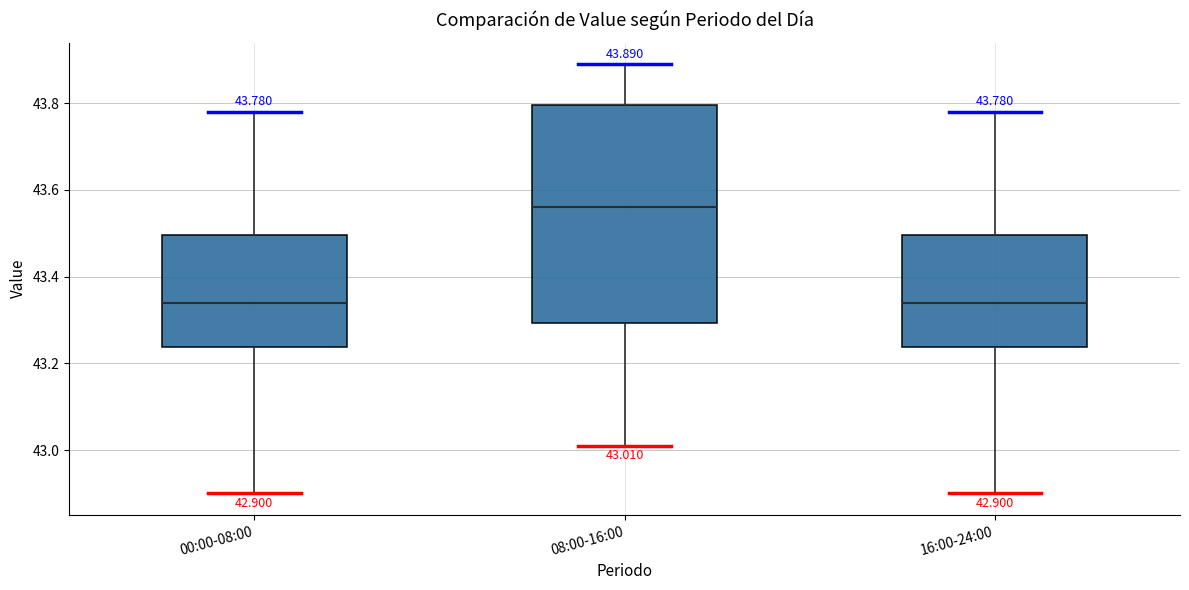

Comparing the boxes themselves (not the whiskers), which one is the tallest?

08:00-16:00